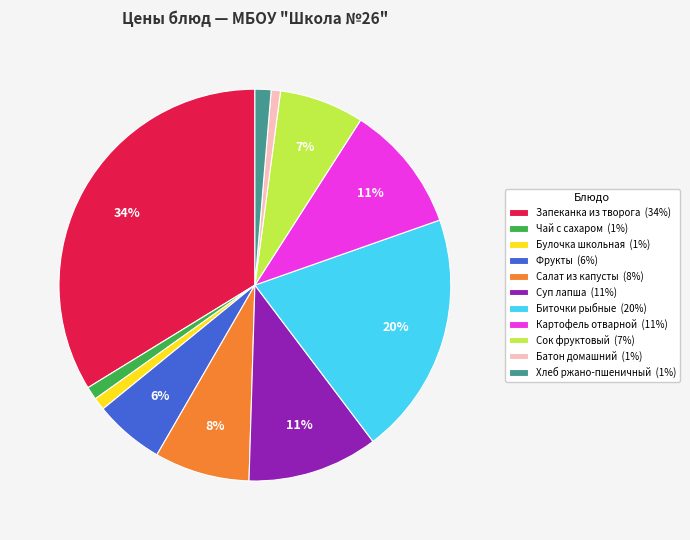

Does Хлеб ржано-пшеничный account for over 50% of the chart?

No